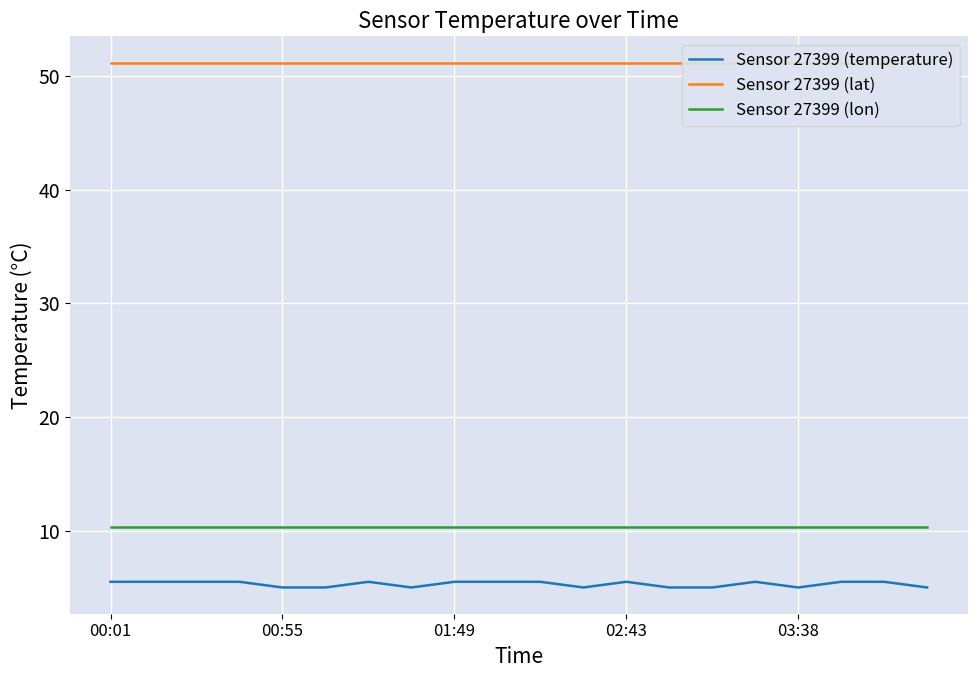

True or false: Sensor 27399 (lon) and Sensor 27399 (temperature) intersect in this chart.

False